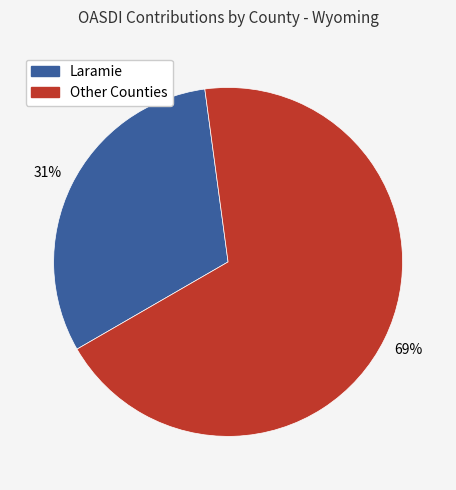

To the nearest percent, what is the average slice percentage?

50%